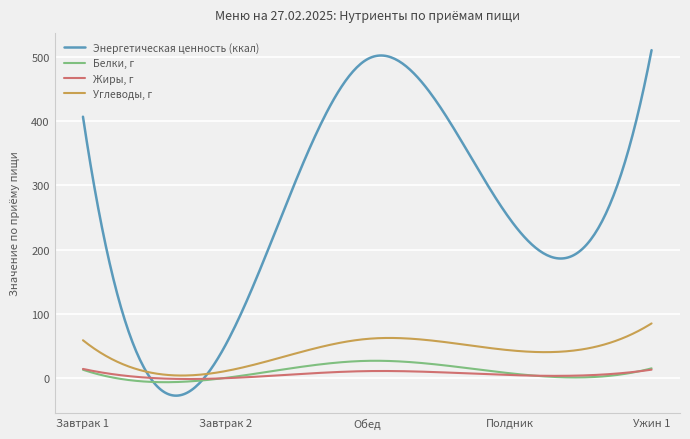

List the series in order of their peak value, highest first.

Энергетическая ценность (ккал), Углеводы, г, Белки, г, Жиры, г